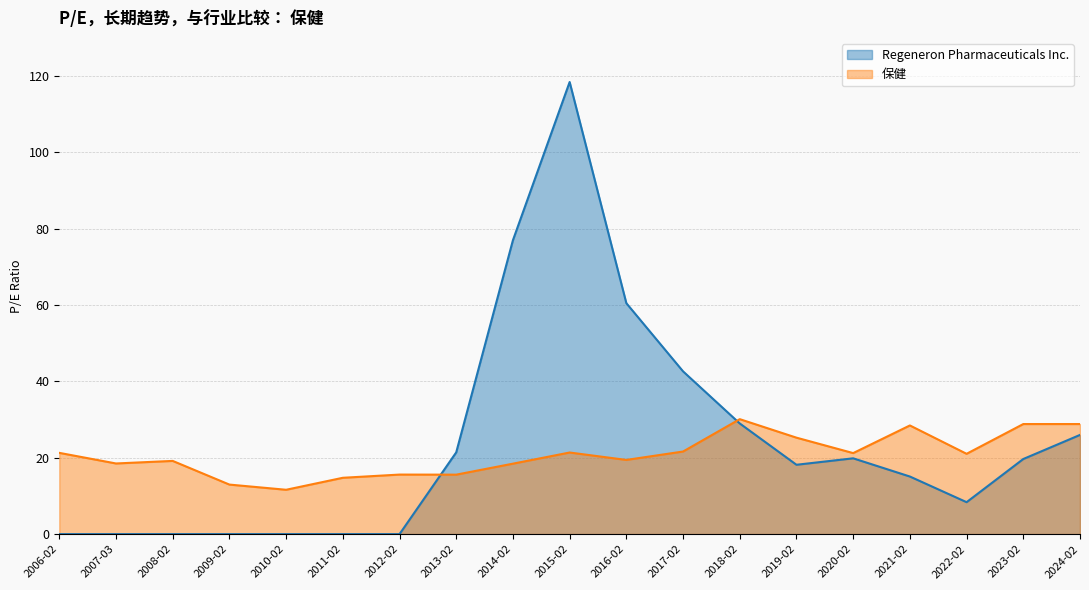

At which label does Regeneron Pharmaceuticals Inc. first exceed 18?

2013-02